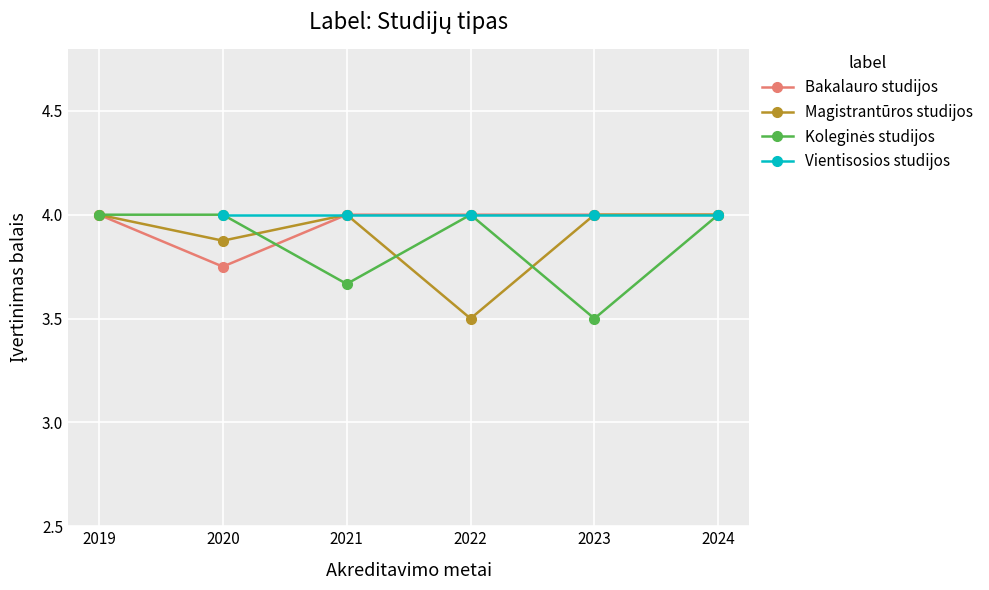

What is the minimum value for Magistrantūros studijos?

3.5